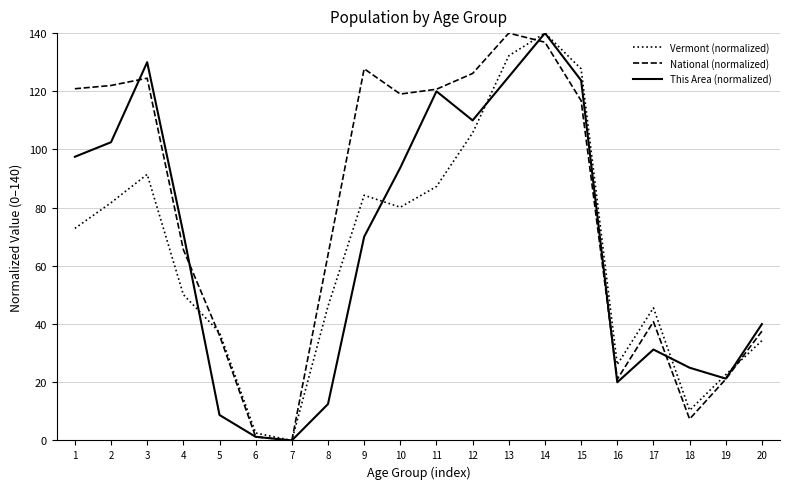

What is the maximum value shown in the chart?

140.0